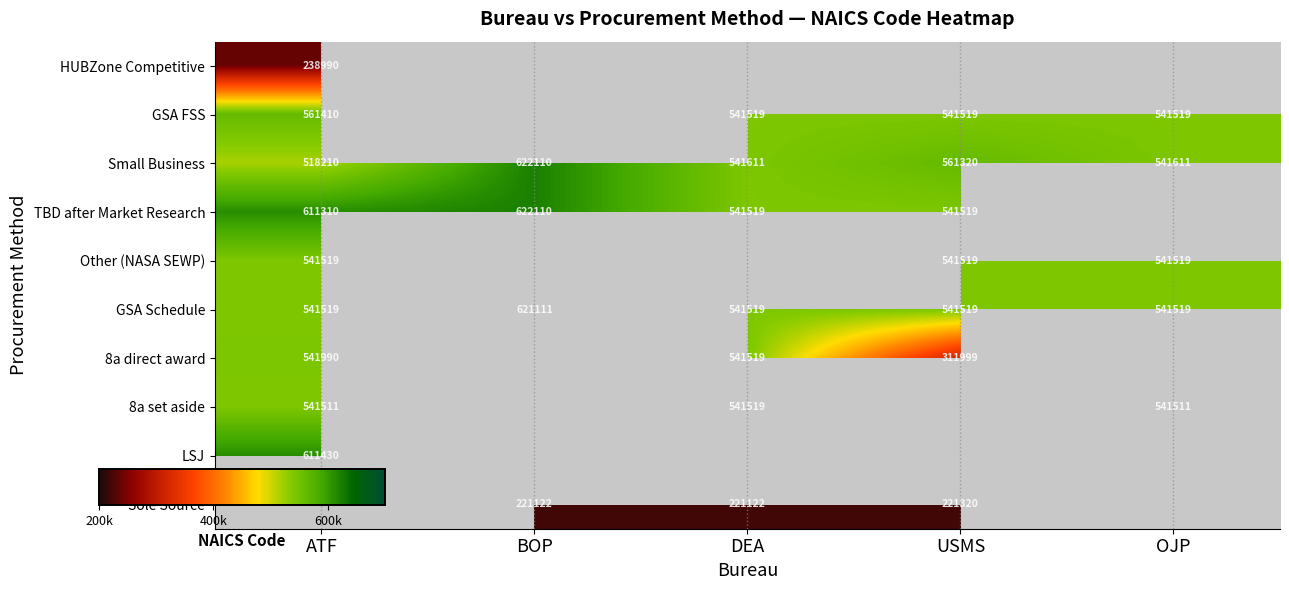

At how many categories does at least one series exceed 557092?

3